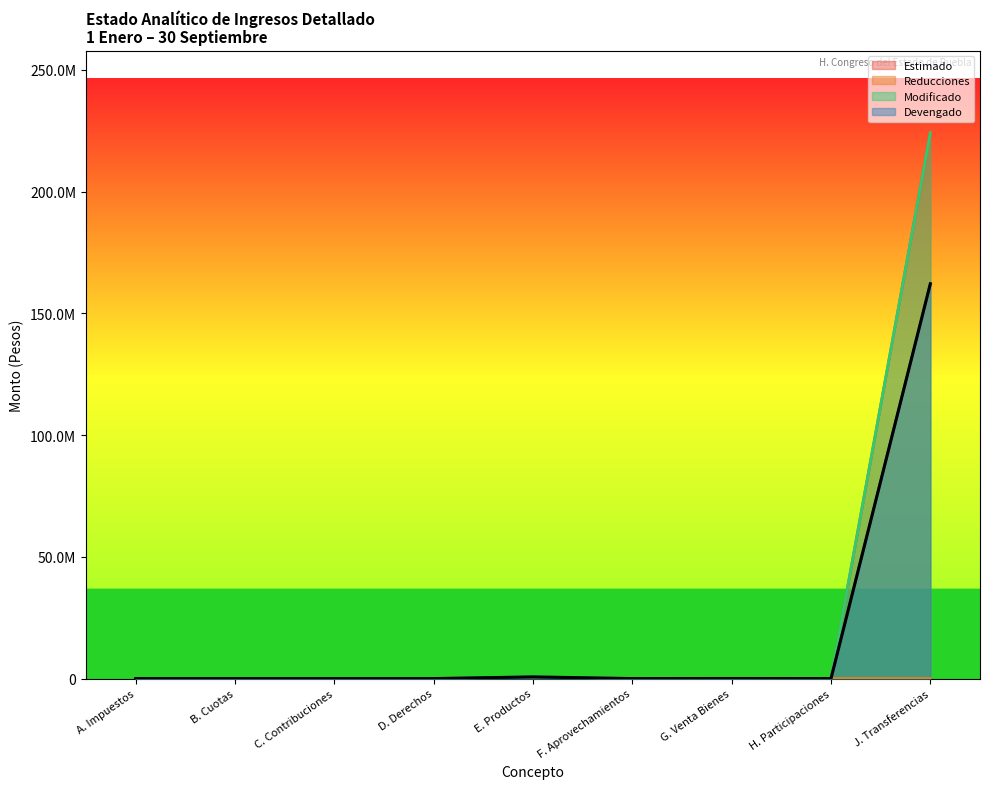

What is the label of the 7th point from the left?

G. Venta Bienes